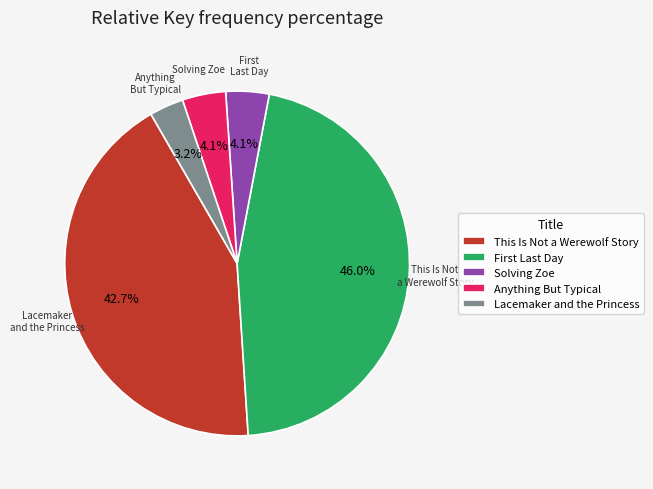

Is there any slice that represents more than half of the pie?

No